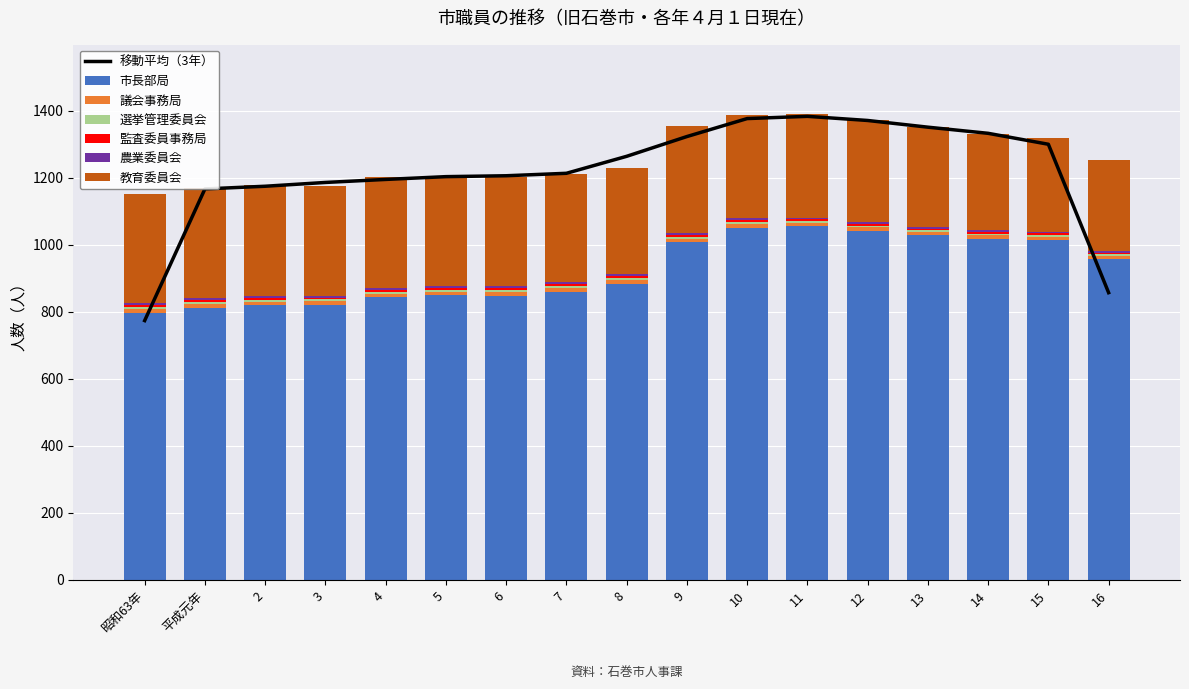

Reading right to left, list all the values displayed in this chart.

市長部局: 16=956	15=1014	14=1018	13=1028	12=1042	11=1055	10=1050	9=1007	8=883	7=860	6=848	5=849	4=843	3=820	2=819	平成元年=812	昭和63年=797
議会事務局: 16=10	15=10	14=10	13=10	12=10	11=11	10=11	9=11	8=11	7=11	6=11	5=11	4=11	3=11	2=11	平成元年=11	昭和63年=11
選挙管理委員会: 16=5	15=5	14=5	13=5	12=5	11=5	10=6	9=6	8=6	7=6	6=6	5=6	4=6	3=6	2=6	平成元年=6	昭和63年=6
監査委員事務局: 16=5	15=5	14=5	13=5	12=5	11=5	10=6	9=6	8=6	7=6	6=6	5=6	4=5	3=5	2=5	平成元年=5	昭和63年=5
農業委員会: 16=5	15=5	14=5	13=5	12=5	11=5	10=6	9=6	8=6	7=6	6=6	5=6	4=6	3=6	2=6	平成元年=6	昭和63年=6
教育委員会: 16=271	15=279	14=286	13=297	12=306	11=308	10=308	9=317	8=316	7=321	6=324	5=328	4=331	3=328	2=332	平成元年=328	昭和63年=327